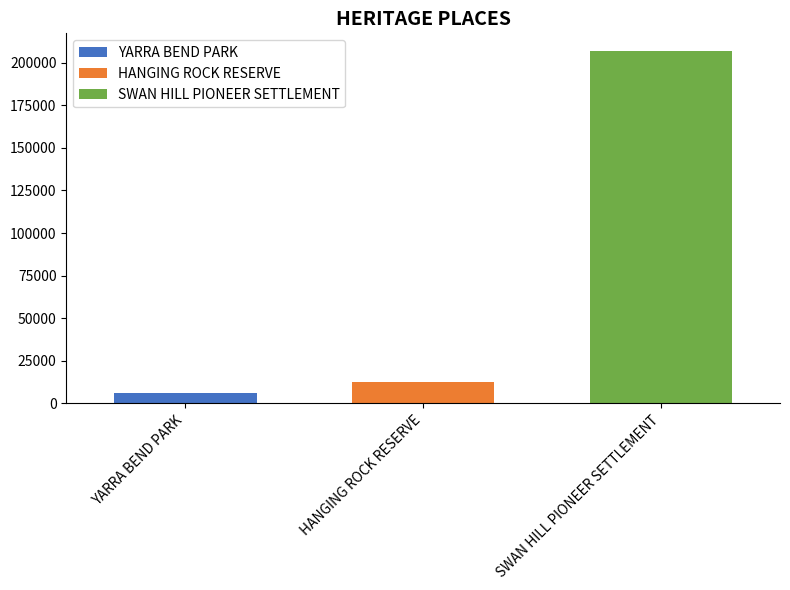

How many data points does each series have?

1